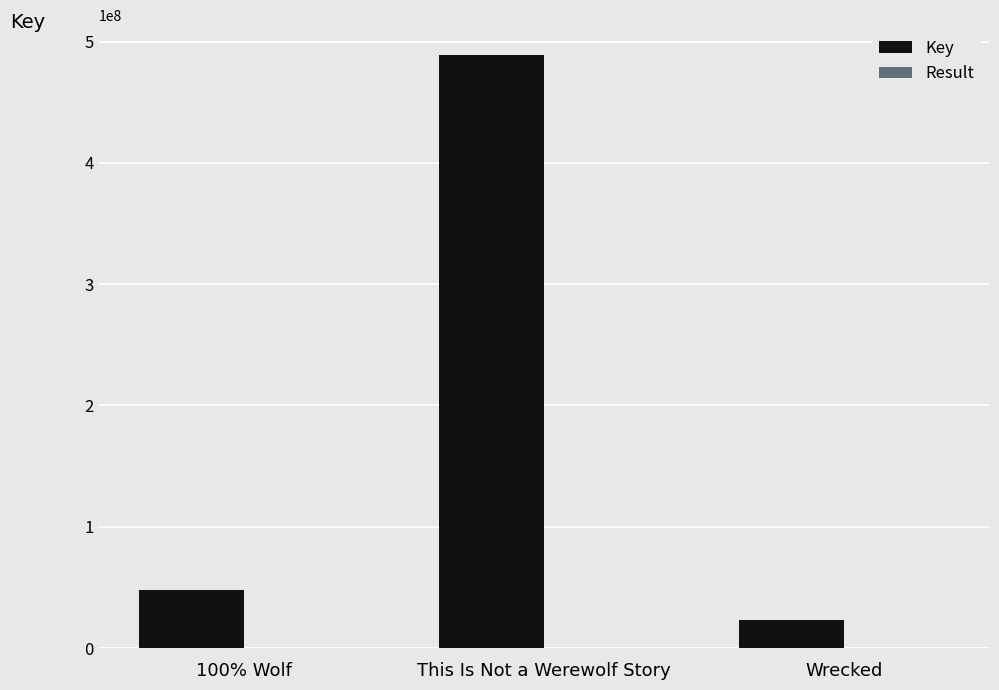

What is the maximum value shown in the chart?

489040068